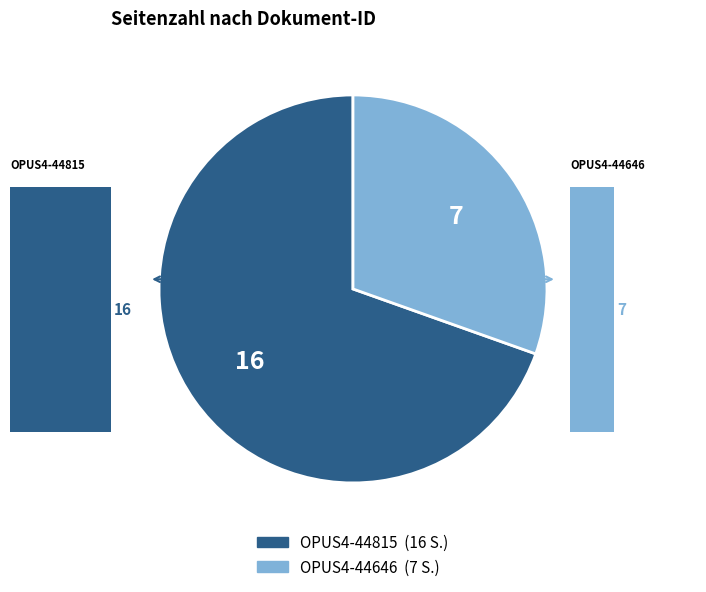

What is the smallest slice in the pie chart?

OPUS4-44646